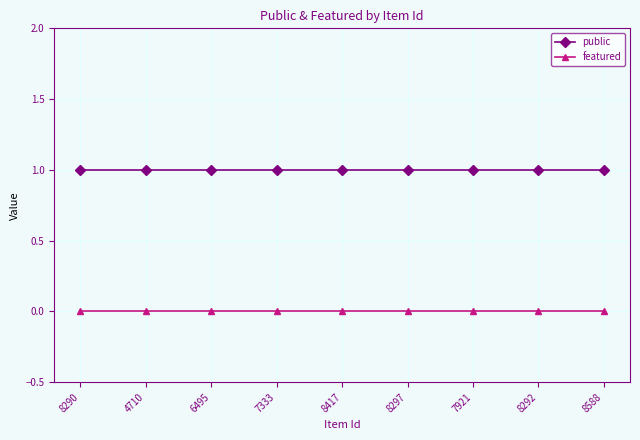

What are all the series names shown in the legend?

public, featured